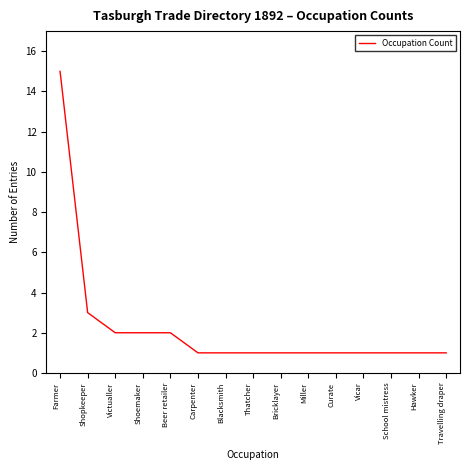

Approximately how many times larger is the value at Vicar compared to Shoemaker?

0.5